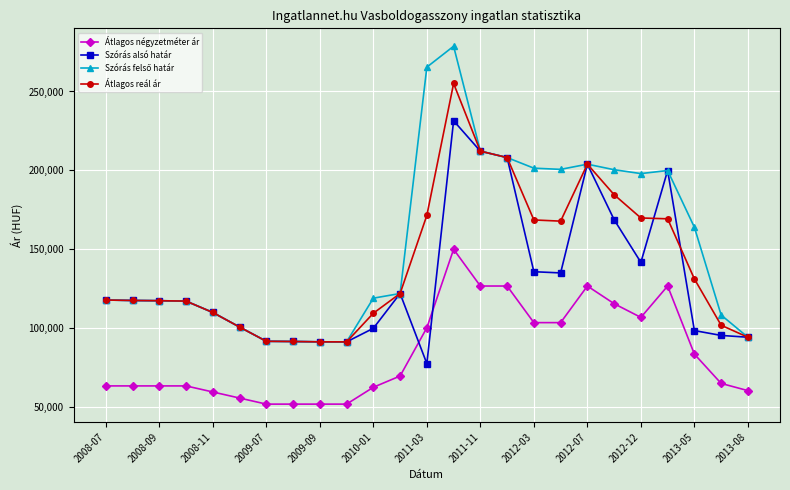

True or false: Átlagos reál ár has more than 0 interior local peaks.

True